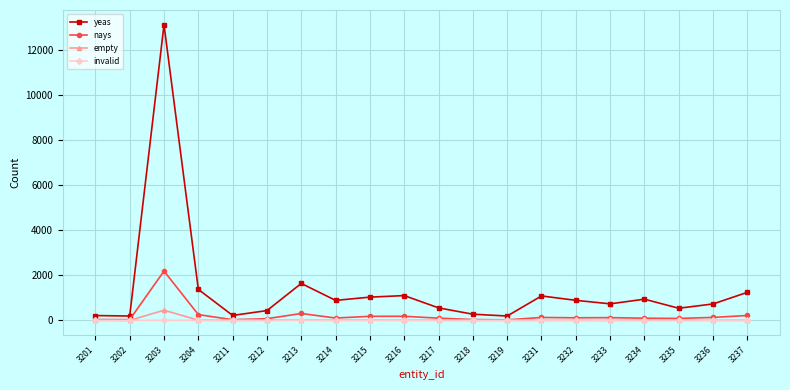

Which series has the largest total across all categories?

yeas